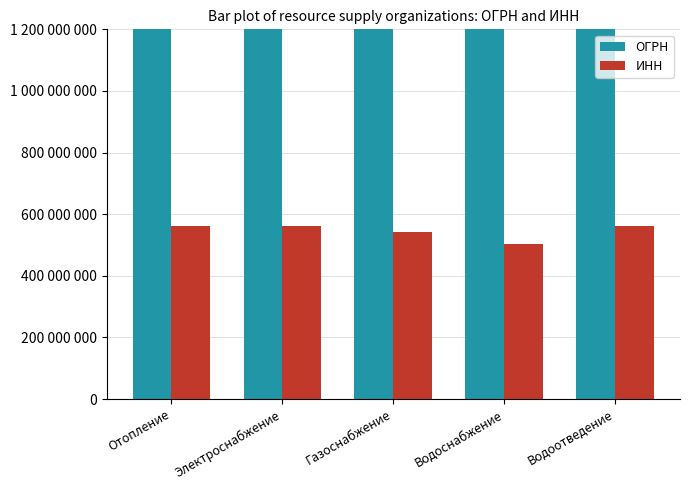

Between Отопление and Водоотведение, which series saw the biggest shift?

ОГРН